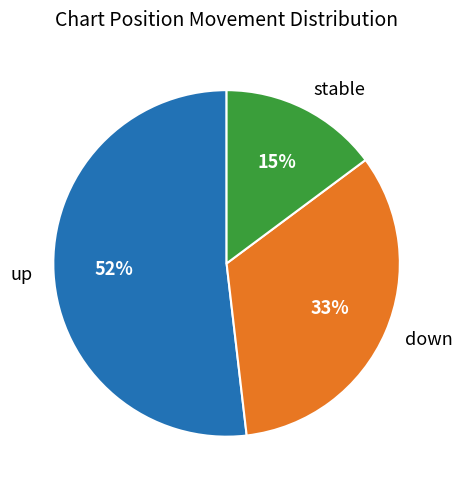

How many segments does this pie chart have?

3